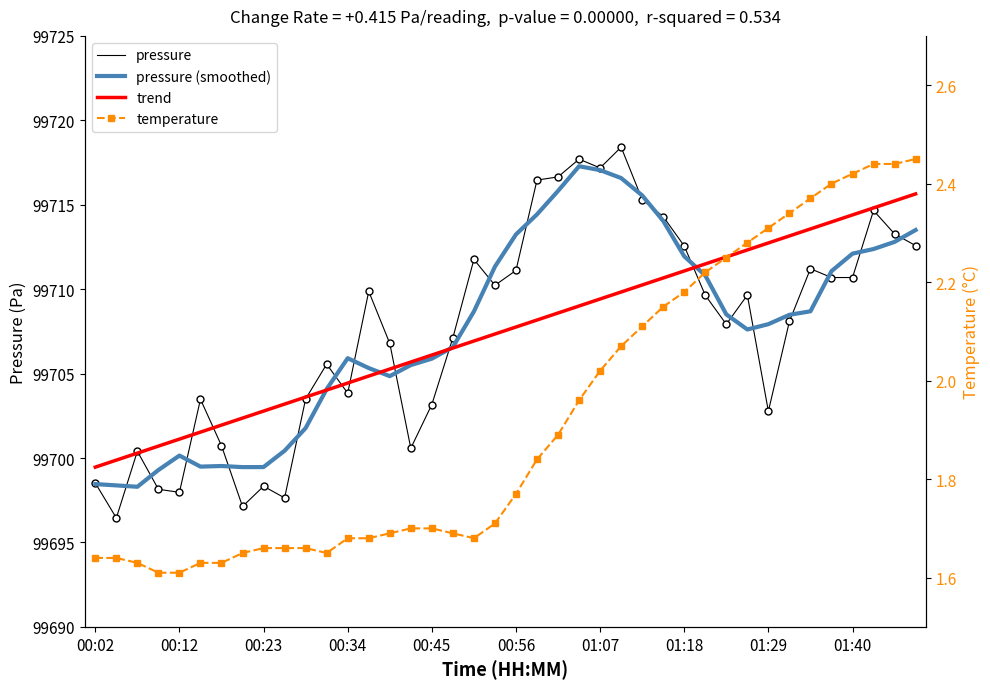

Which series contains the lowest Y value?

temperature